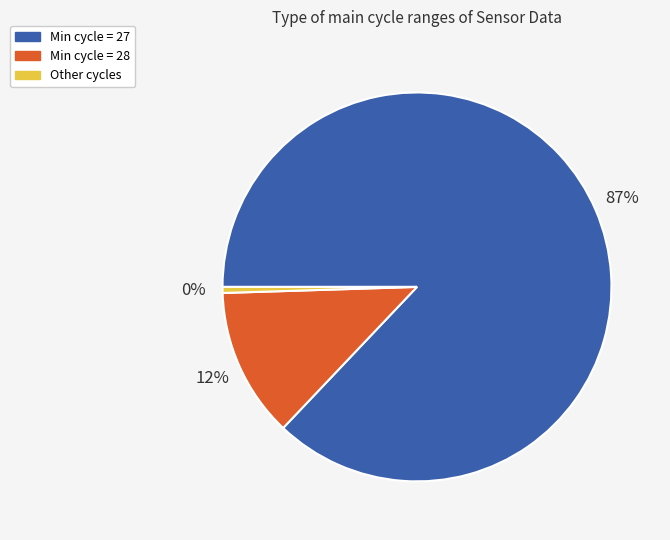

Is there any slice that represents more than half of the pie?

Yes